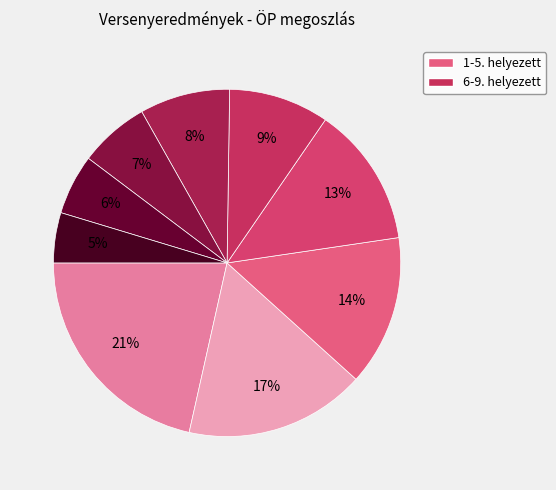

How many slices are in this pie chart?

9